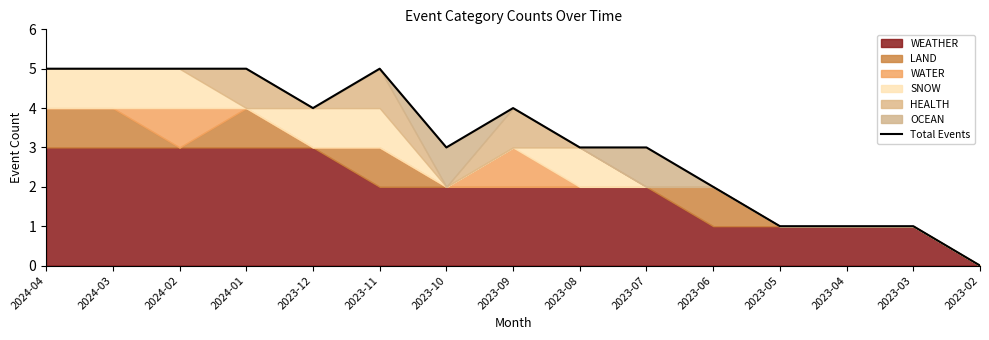

Which has a higher value, 2023-12 or 2023-07?

2023-12